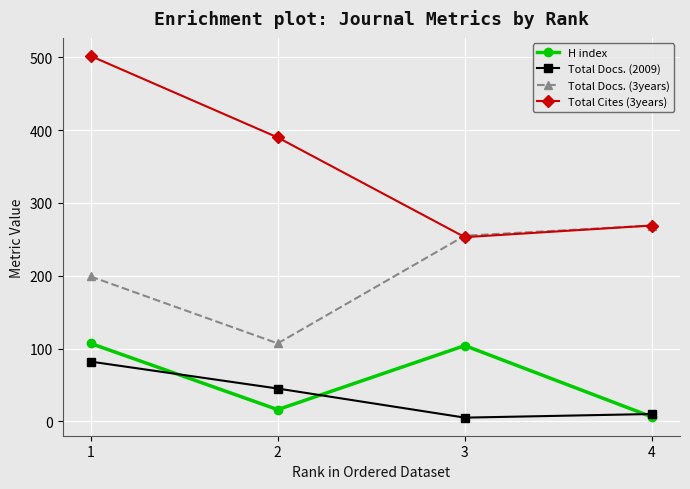

Reading left to right, transcribe all the data shown in this chart.

H index: 1=107	2=16	3=104	4=6
Total Docs. (2009): 1=82	2=45	3=5	4=10
Total Docs. (3years): 1=199	2=107	3=255	4=269
Total Cites (3years): 1=502	2=390	3=253	4=269